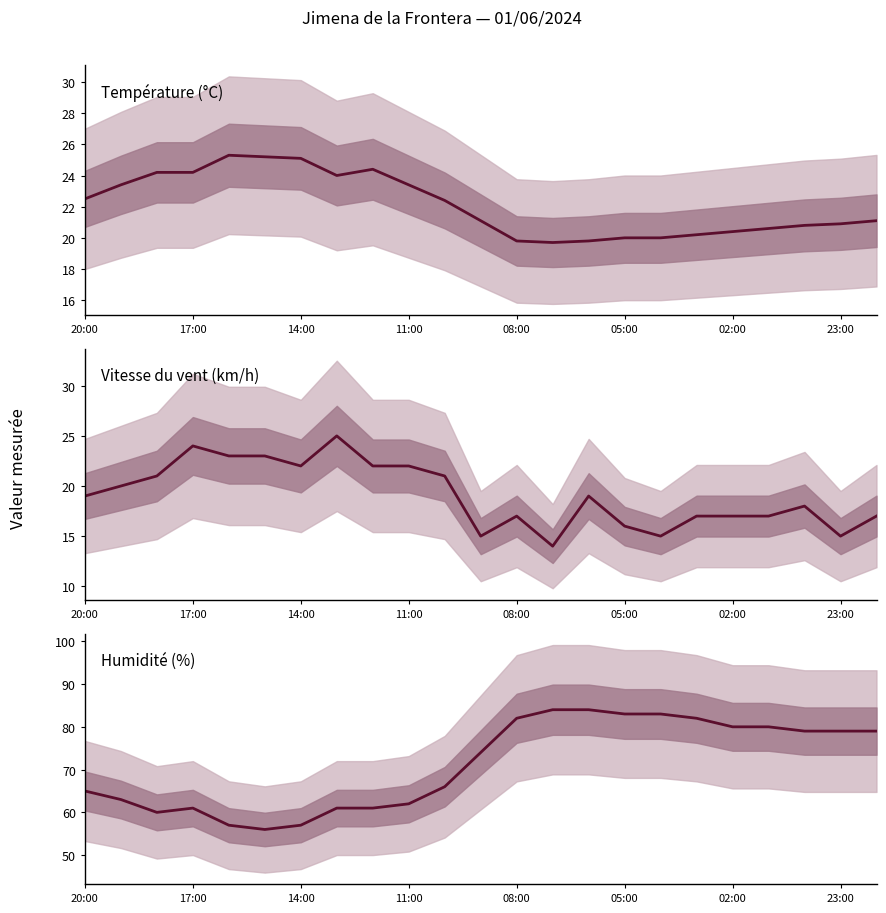

Rank the series by their maximum value, from highest to lowest.

Humidité (%), Température (°C), Vitesse du vent (km/h)